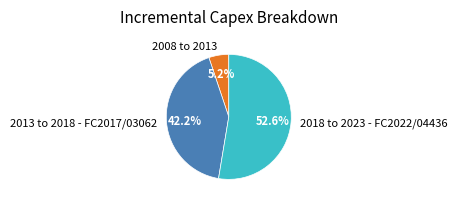

To the nearest percent, what is the average slice percentage?

33%